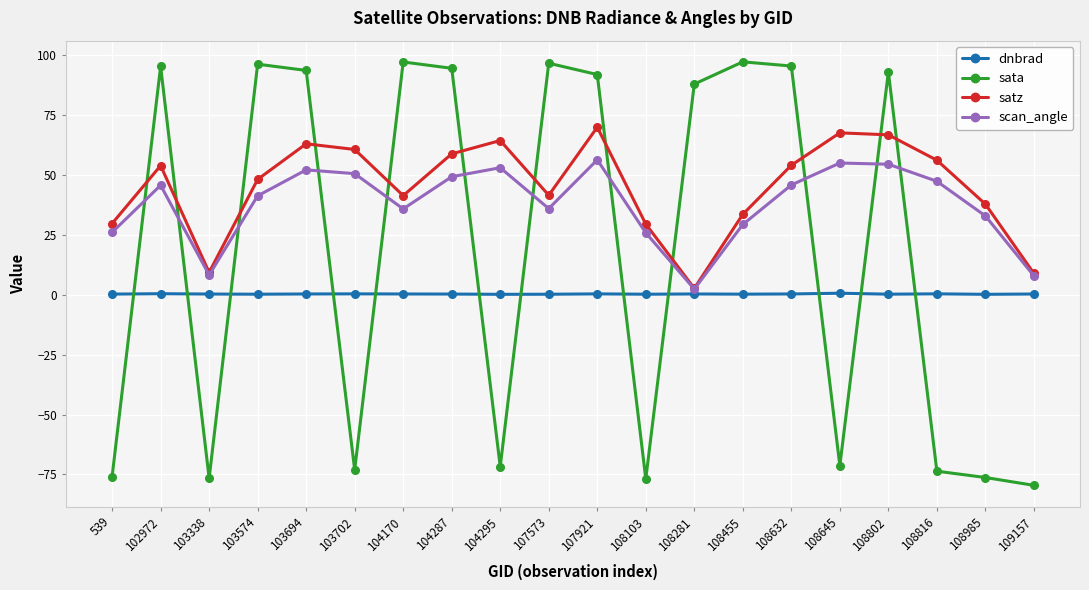

True or false: dnbrad and scan_angle cross at least once.

False